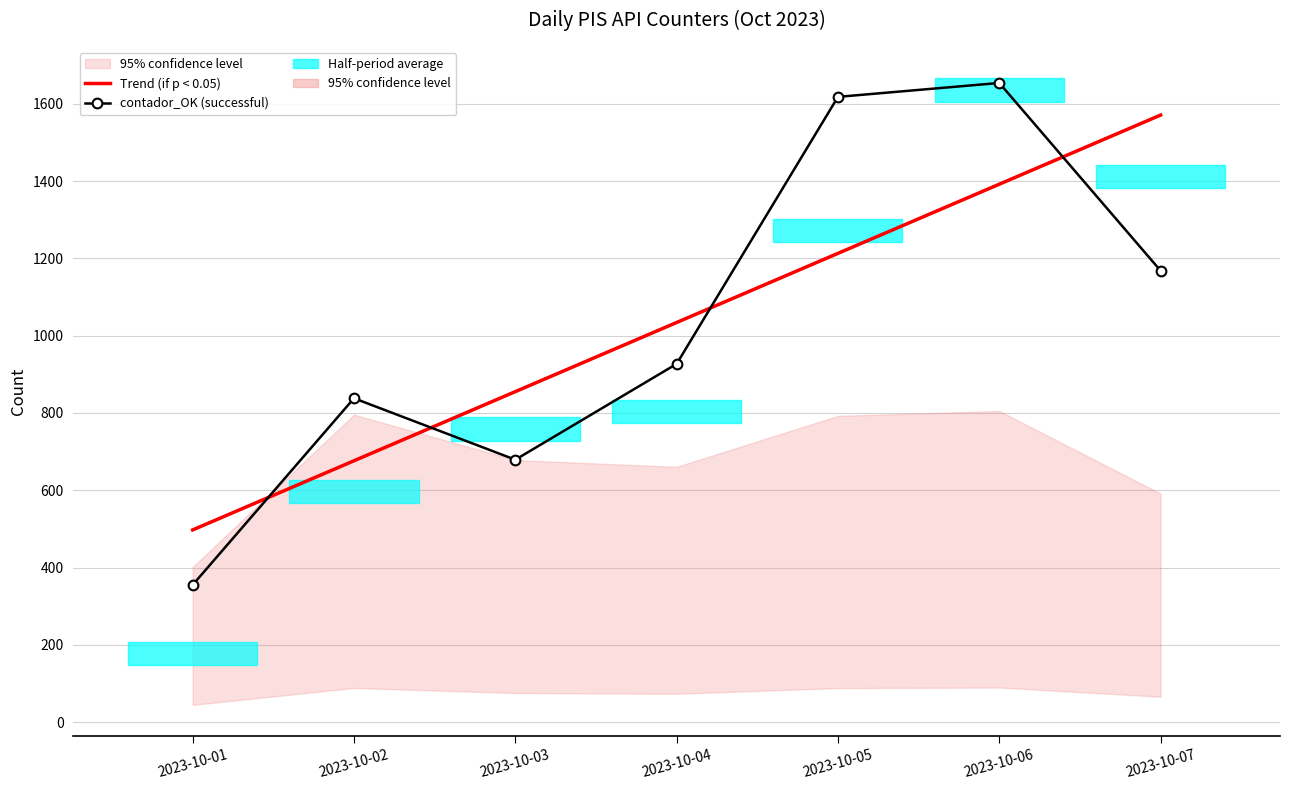

Which series has the widest spread of values?

contador_OK (successful)